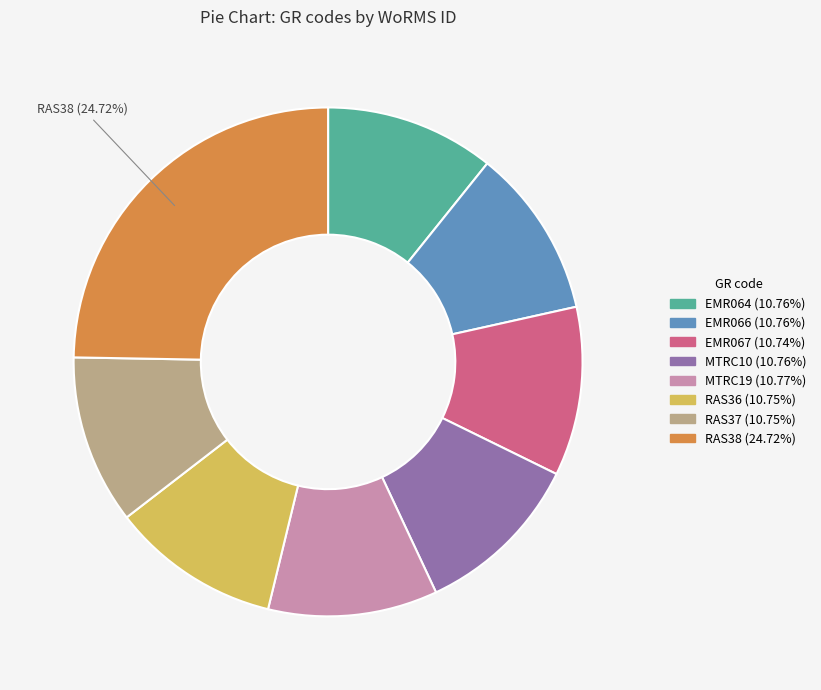

Is there a majority slice in this chart?

No